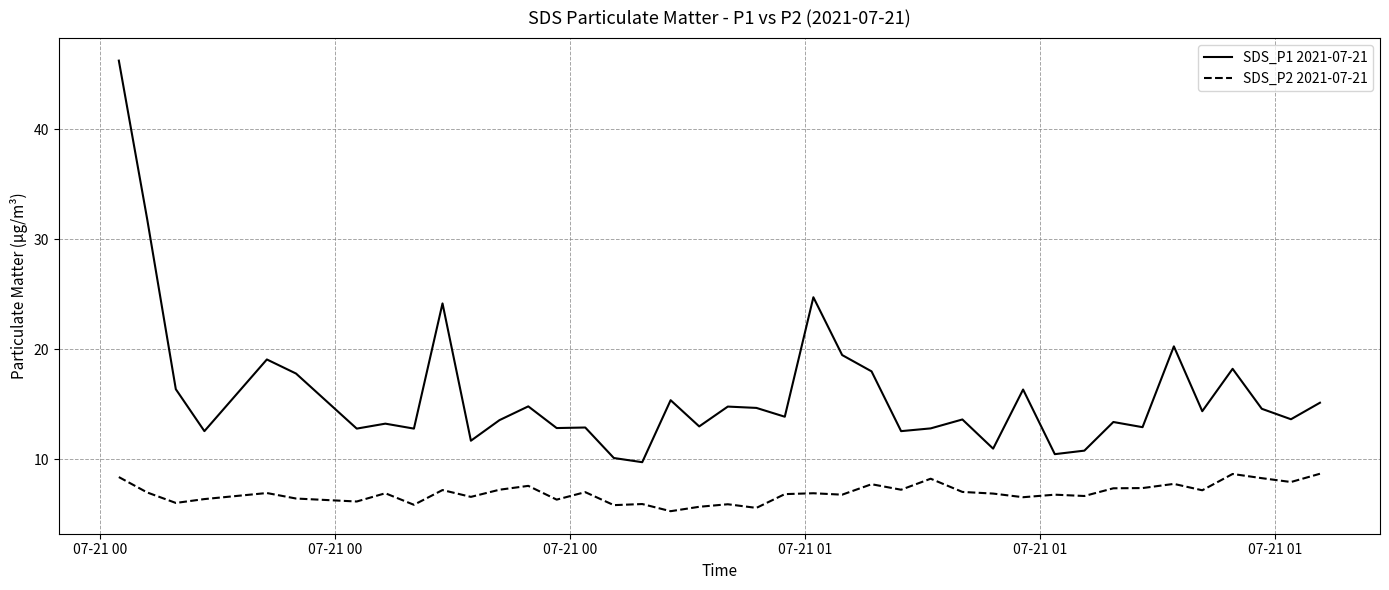

At how many categories does at least one series exceed 30?

2